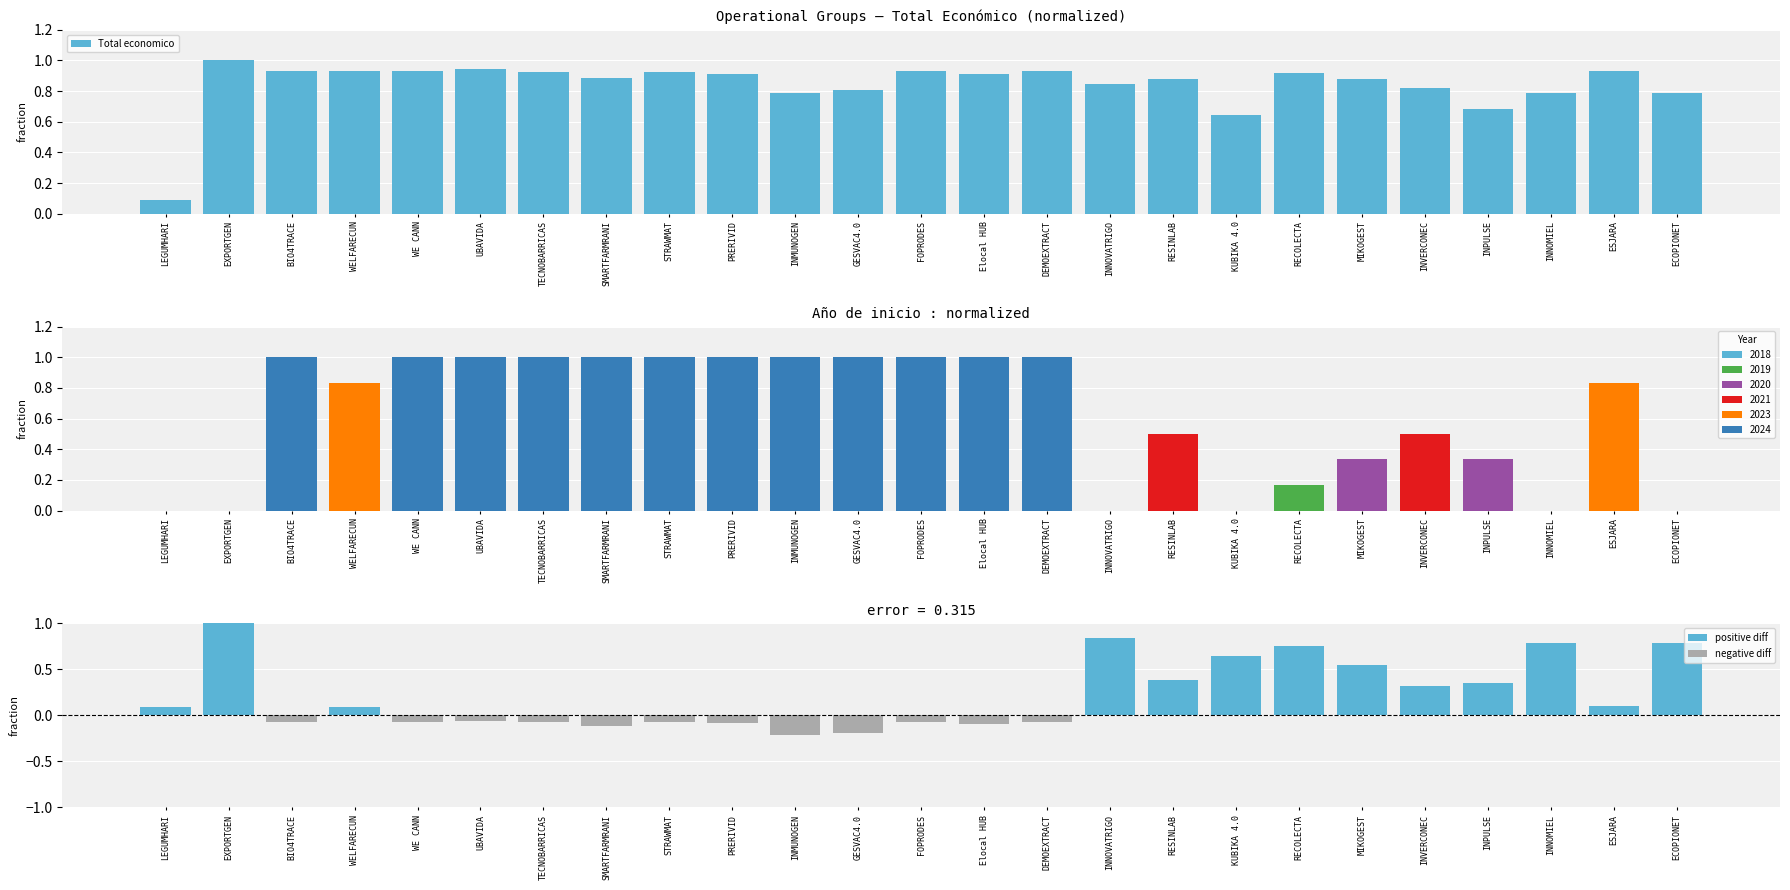

What is the smallest value displayed?

-0.2